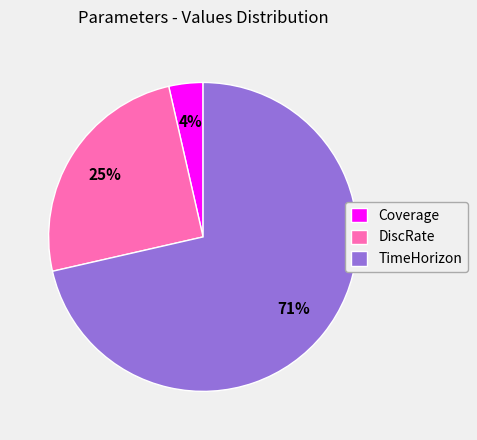

Does any single category account for the majority?

Yes